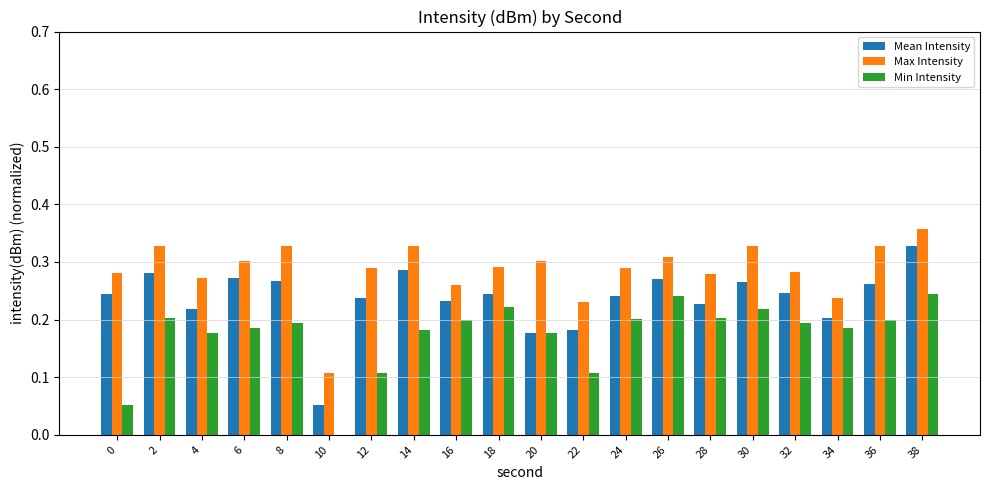

What is the sum of the Max Intensity values at 16 and 2?

0.6